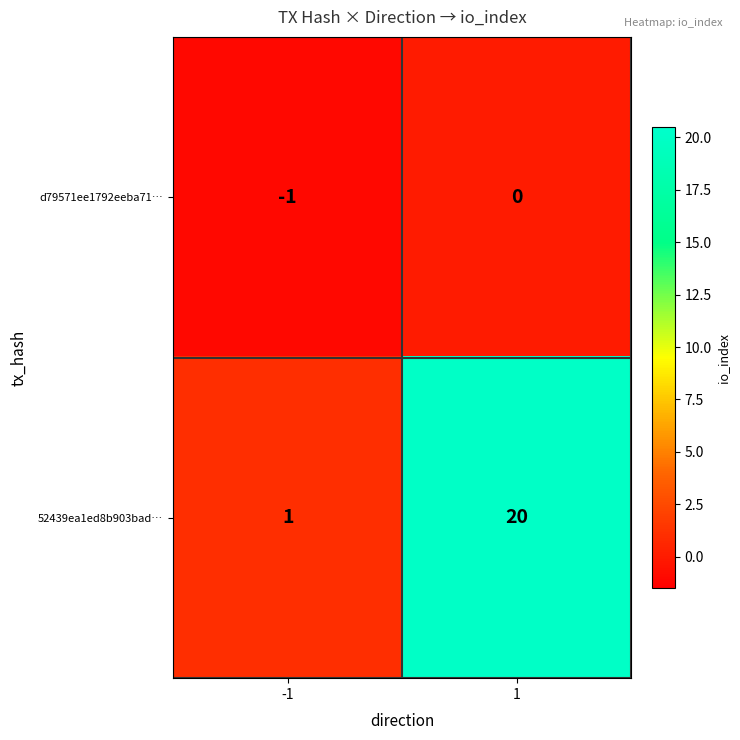

What is the difference between the maximum and minimum values in the 52439ea1ed8b903bad… series?

19